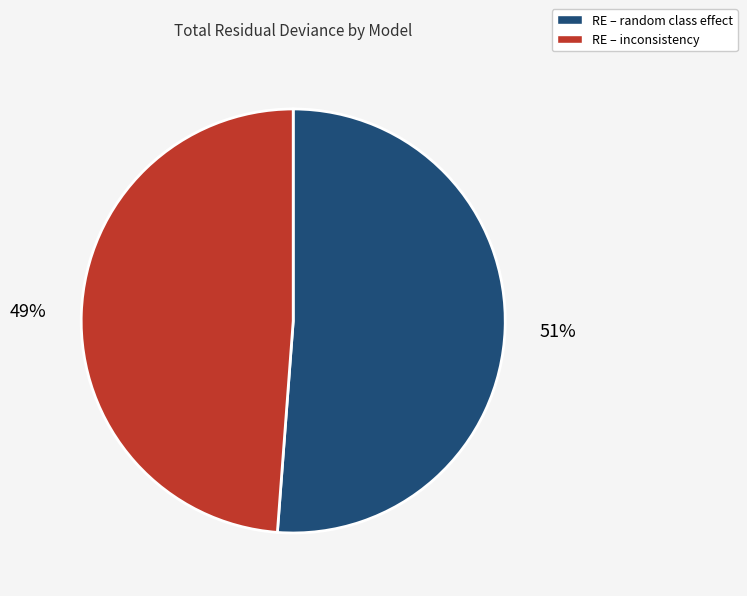

What is the majority slice?

RE – random class effect